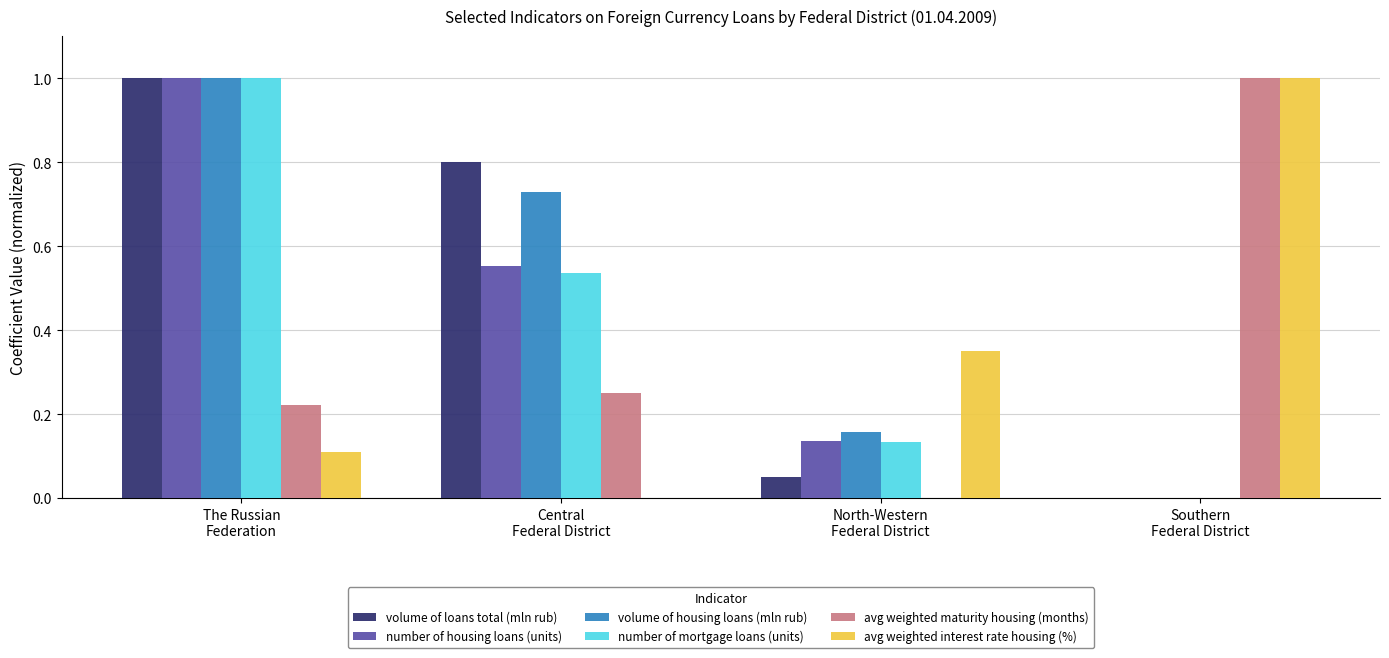

Which series has the largest total across all categories?

volume of housing loans (mln rub)